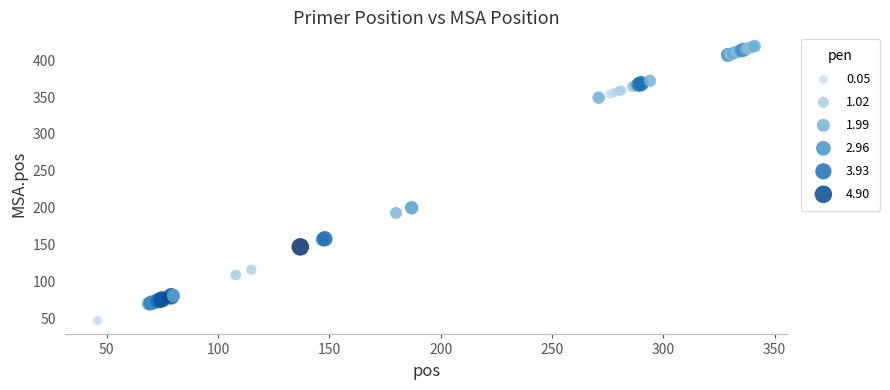

What Y value in the scatter plot is closest to 233?

200